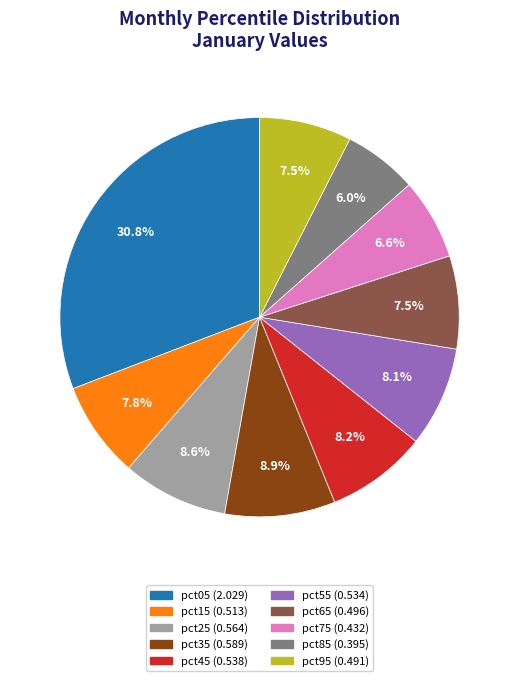

Which category has the biggest portion of the pie?

pct05